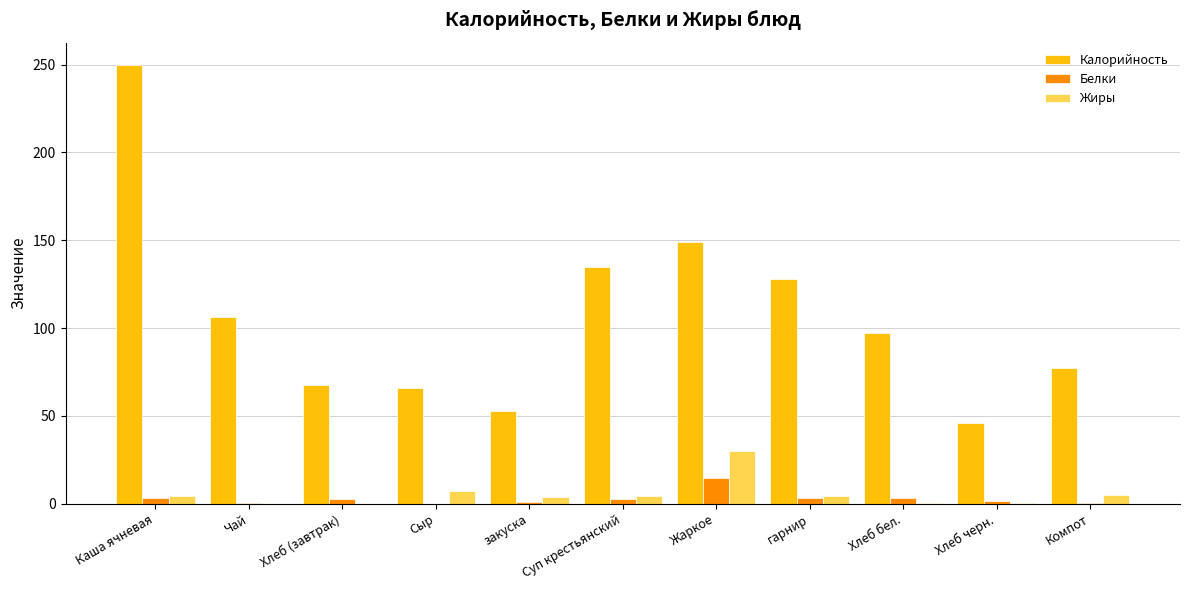

Which category has the highest value across all series?

Каша ячневая